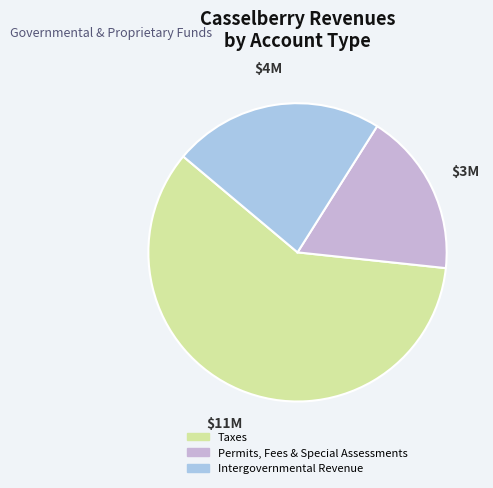

How many segments does this pie chart have?

3